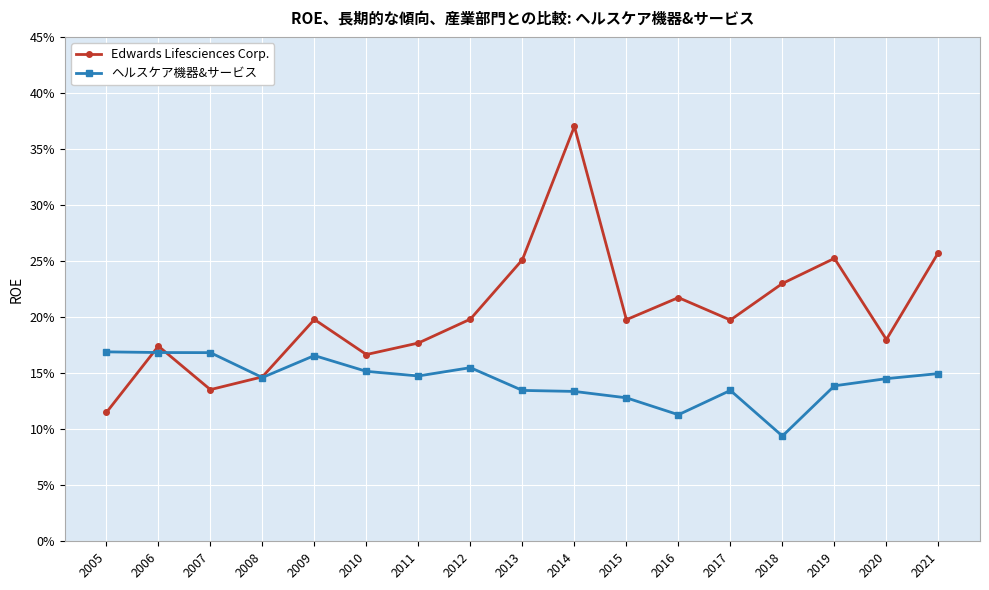

Rank the categories by ヘルスケア機器&サービス value from highest to lowest.

2005, 2006, 2007, 2009, 2012, 2010, 2021, 2011, 2008, 2020, 2019, 2013, 2017, 2014, 2015, 2016, 2018